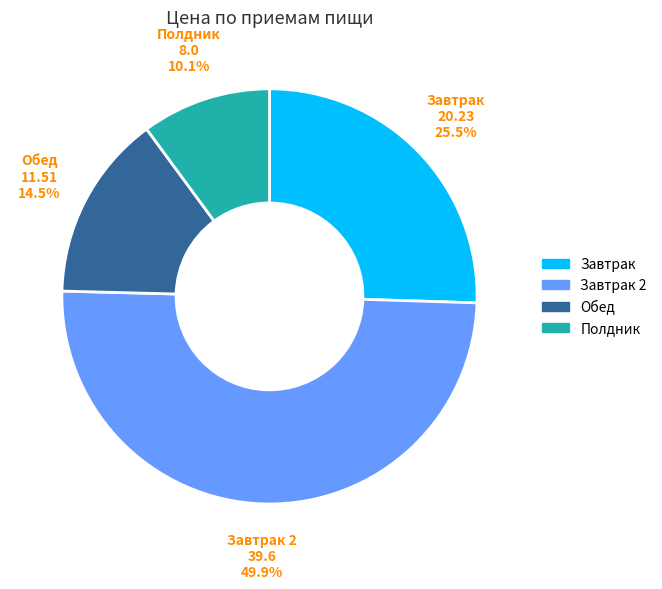

Count the number of slices in the pie.

4